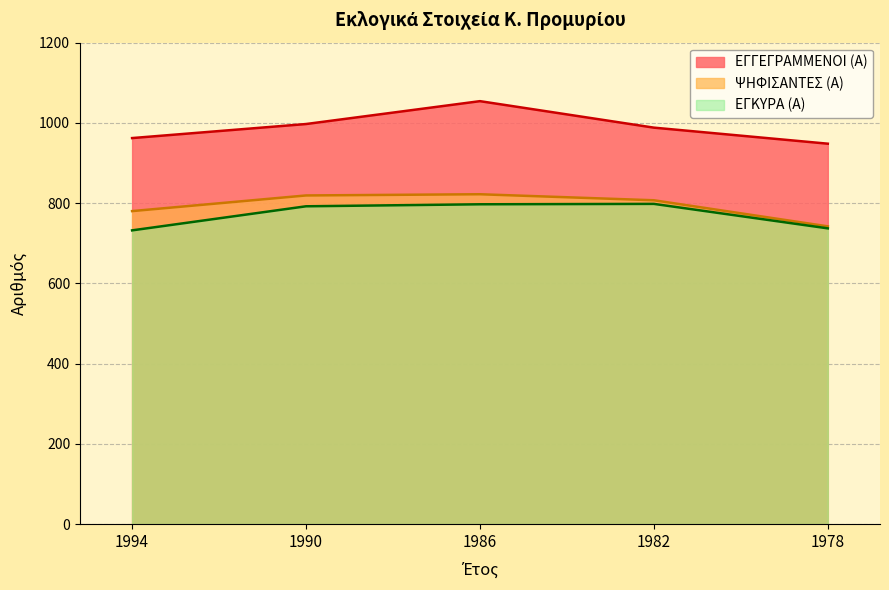

What is the value of the ΕΓΓΕΓΡΑΜΜΕΝΟΙ (Α) point at the 5th from the left?

948